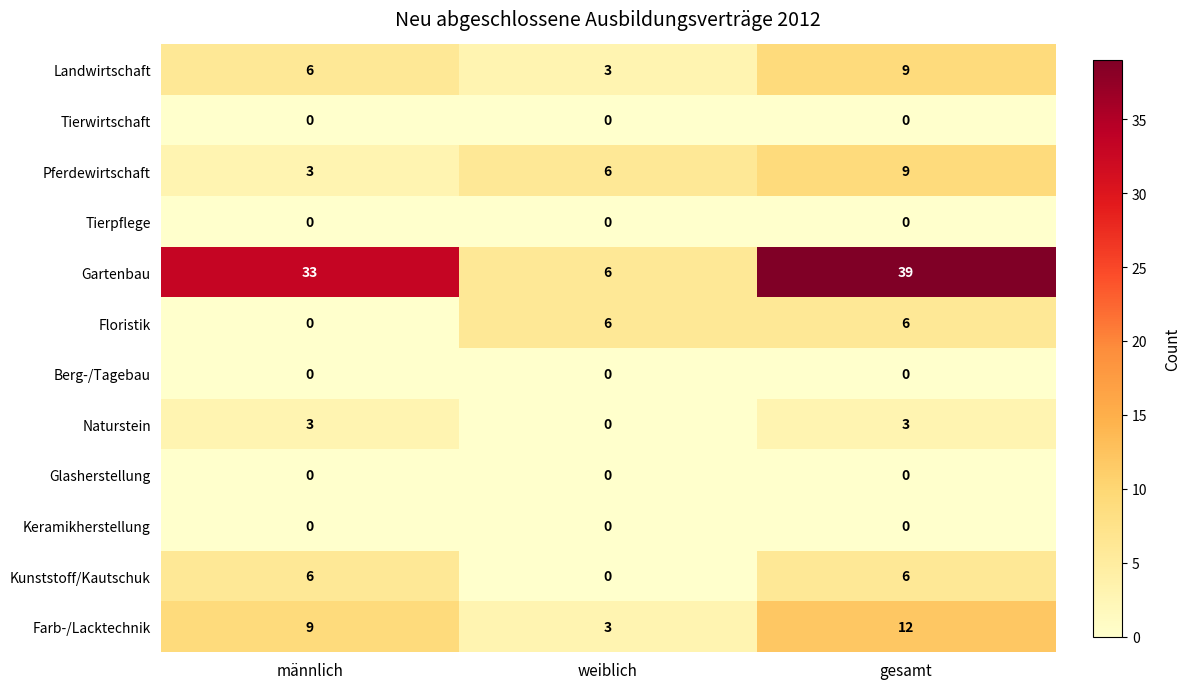

What is the highest value of the Floristik series?

6